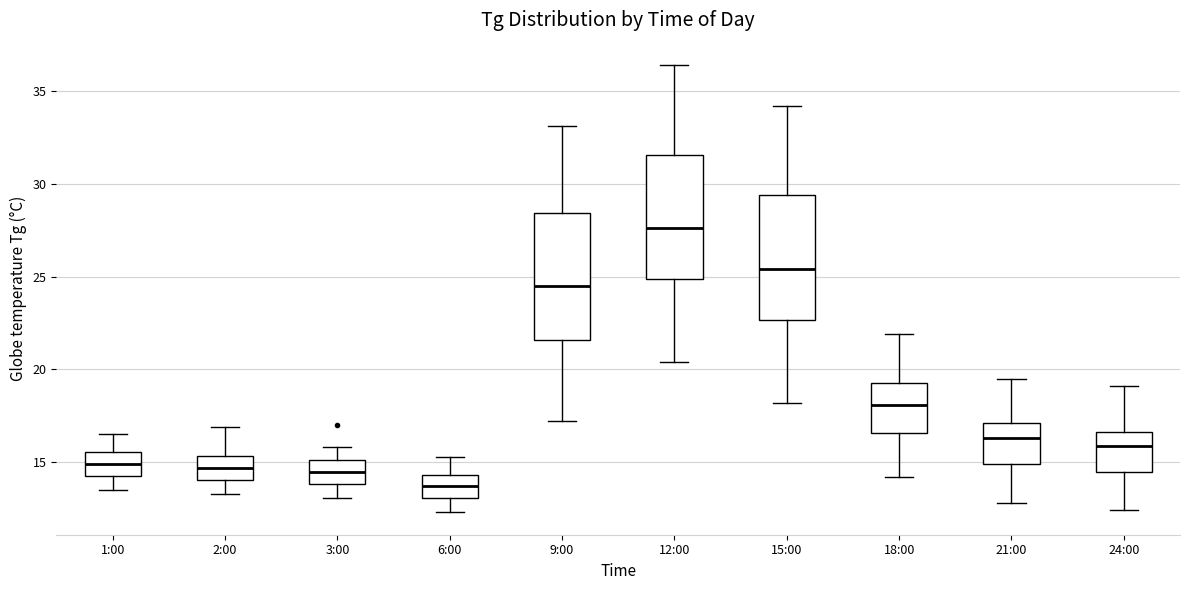

Where is the lower edge of the box for 6:00 on the y-axis? The values are not printed on the chart, so give them approximately, as read against the axis.

13.0